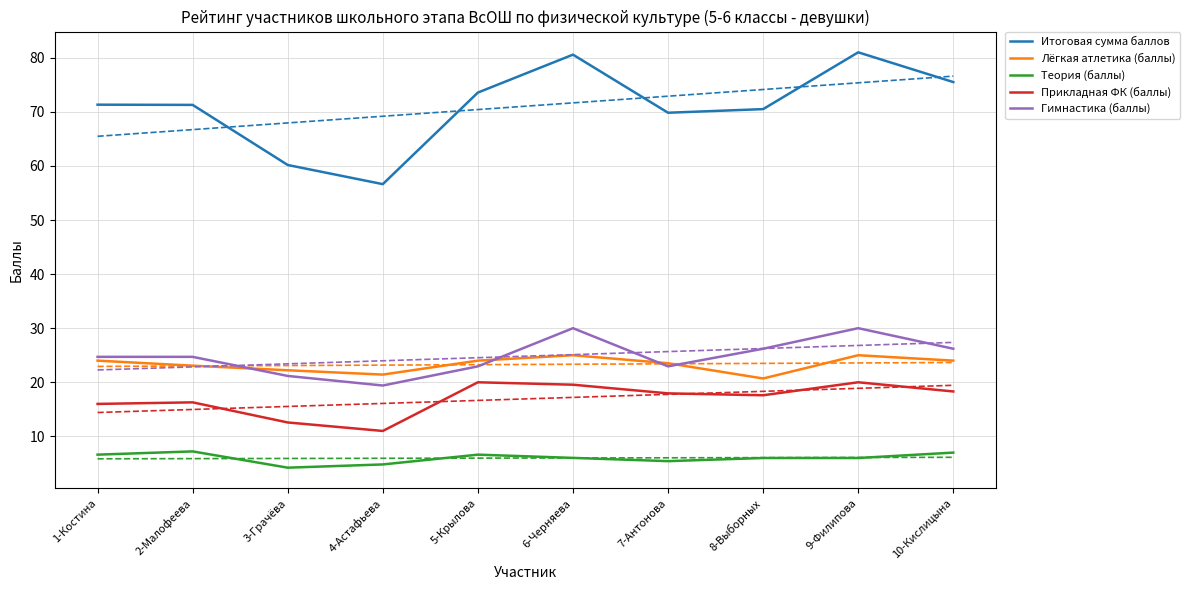

What are all the series names shown in the legend?

Итоговая сумма баллов, Лёгкая атлетика (баллы), Теория (баллы), Прикладная ФК (баллы), Гимнастика (баллы)